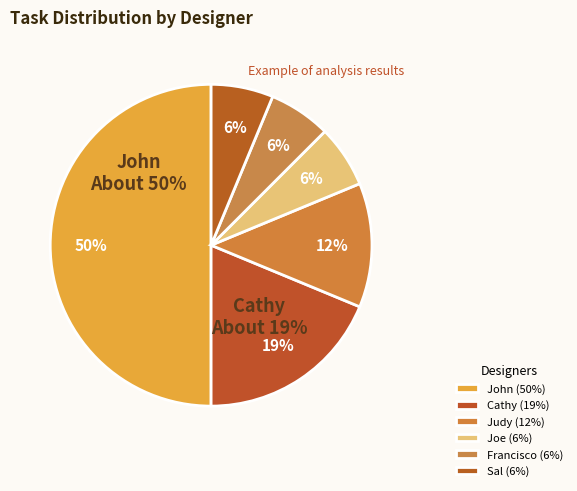

What percentage is the Joe slice, to the nearest percent?

6%